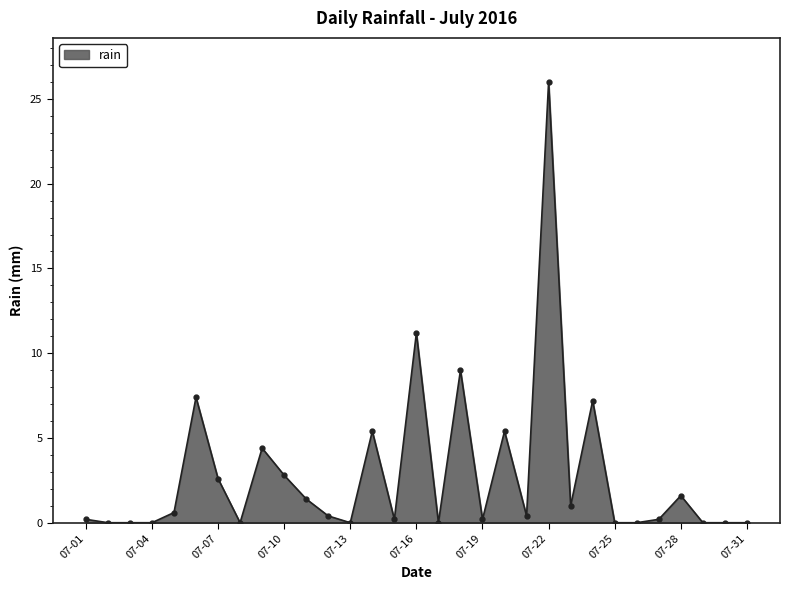

What is the maximum value shown in the chart?

26.0